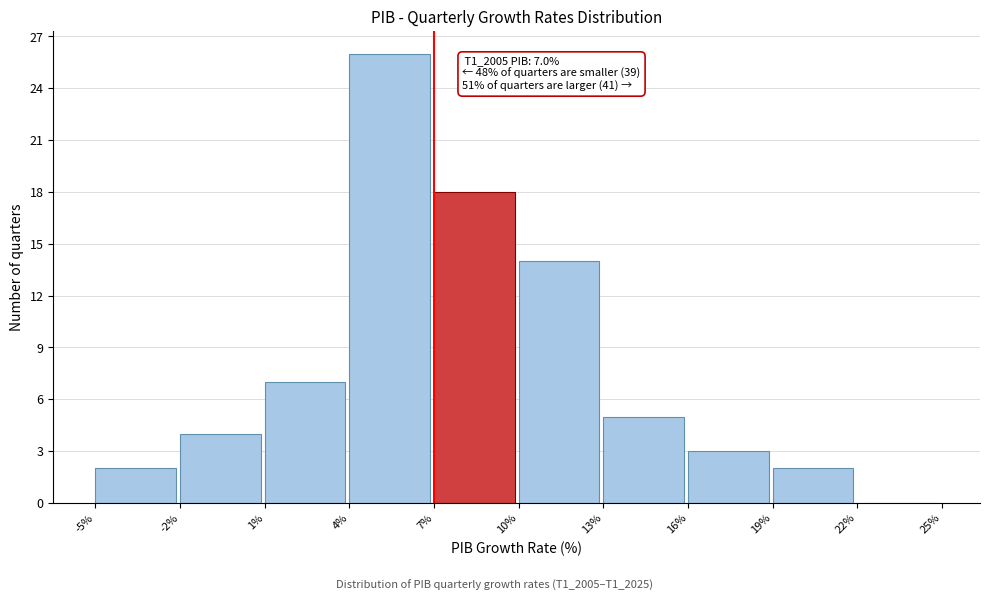

Which range on the x-axis has the tallest bar?

4% to 7%